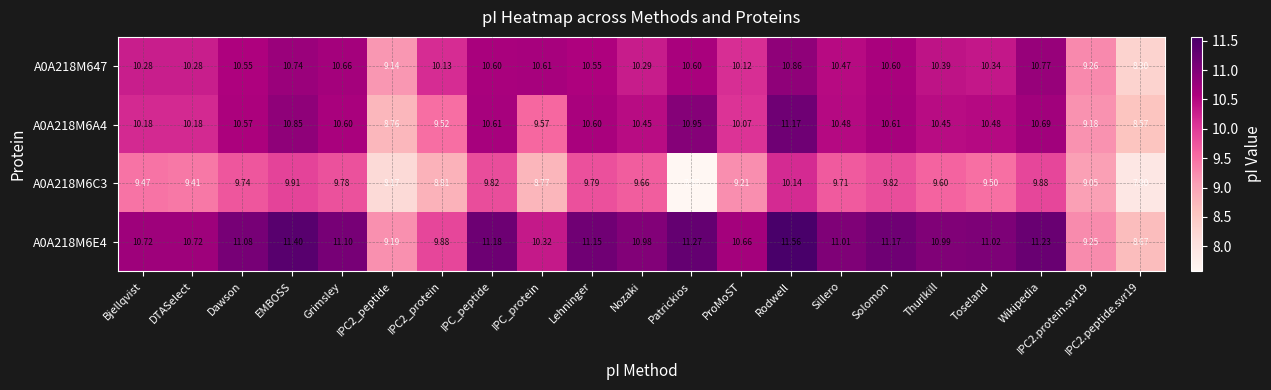

List the series in order of their peak value, highest first.

A0A218M6E4, A0A218M6A4, A0A218M647, A0A218M6C3